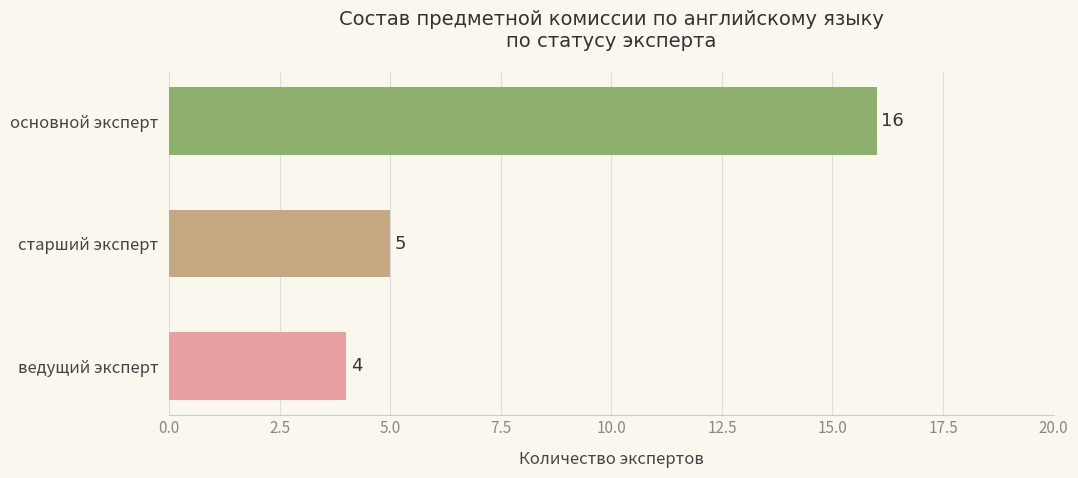

The chart shows a value of 21 at основной эксперт. True or false?

False